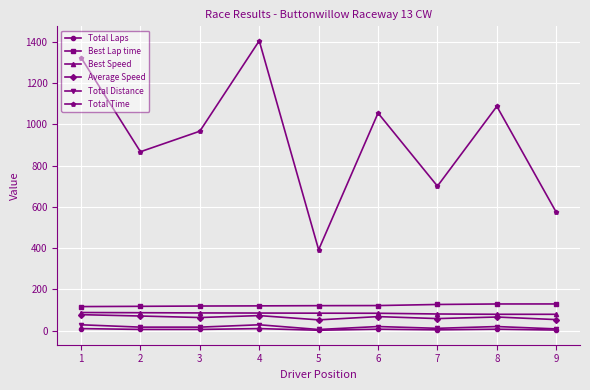

What is the average value of the Total Laps series?

6.1